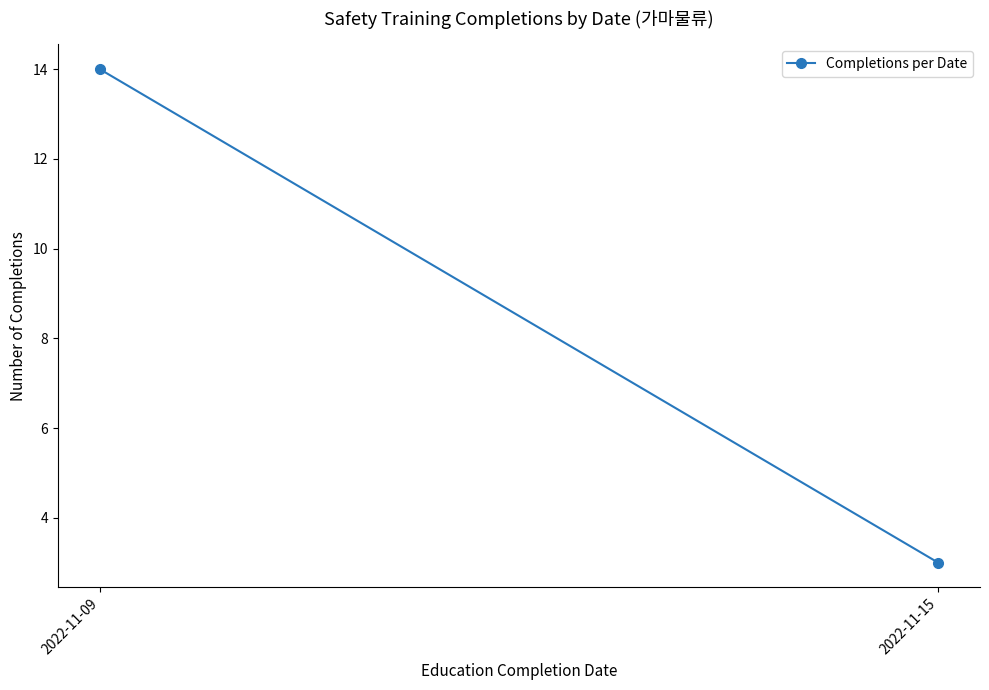

Approximately how many times larger is the value at 2022-11-09 compared to 2022-11-15?

4.7